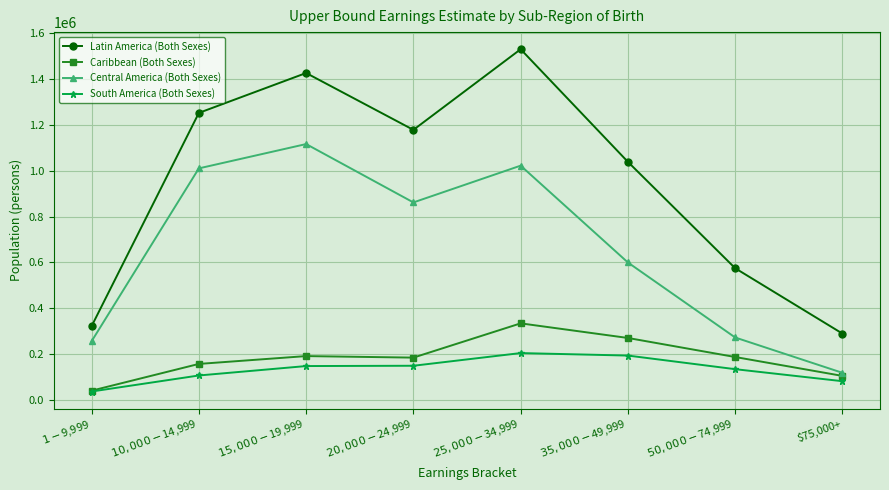

Which category has the lowest value in the Latin America (Both Sexes) series?

$75,000+